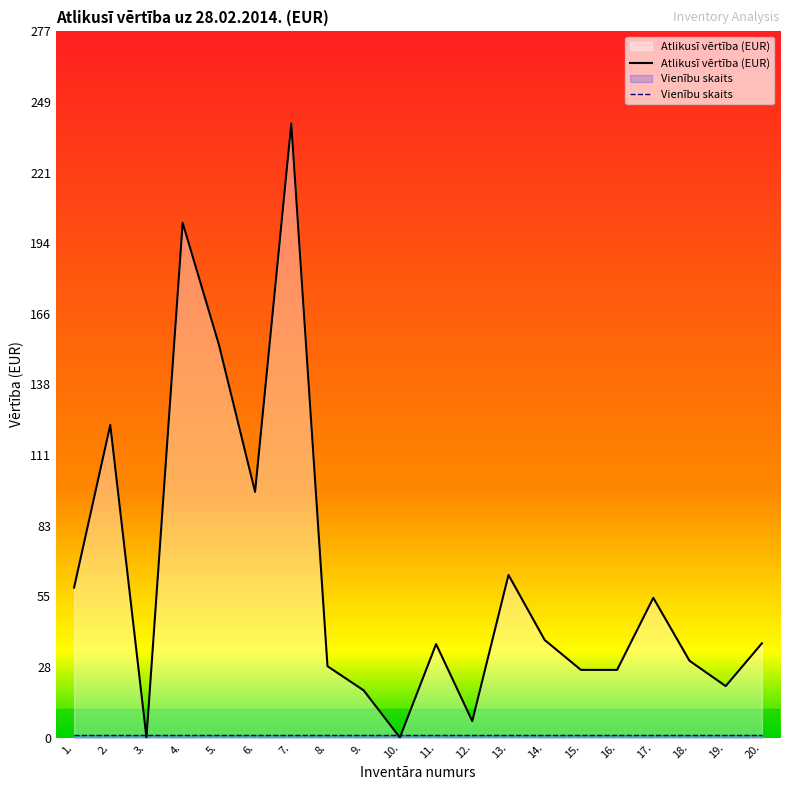

What is the label of the 9th point from the left?

9.